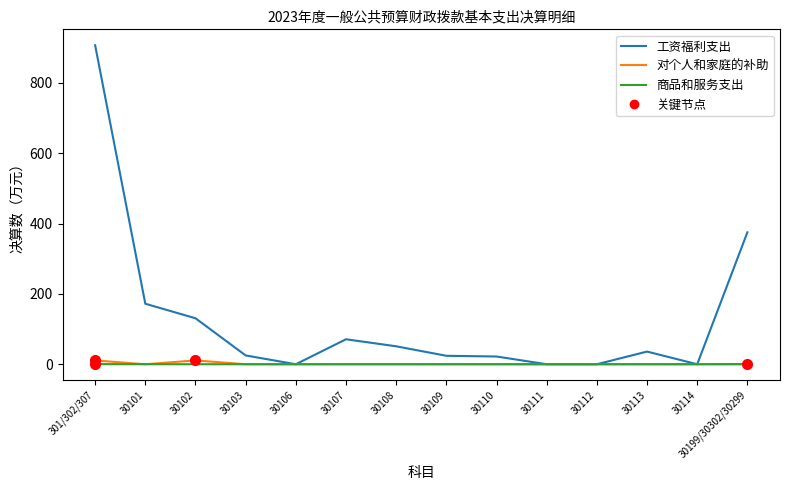

Which series has the largest range (max minus min)?

工资福利支出